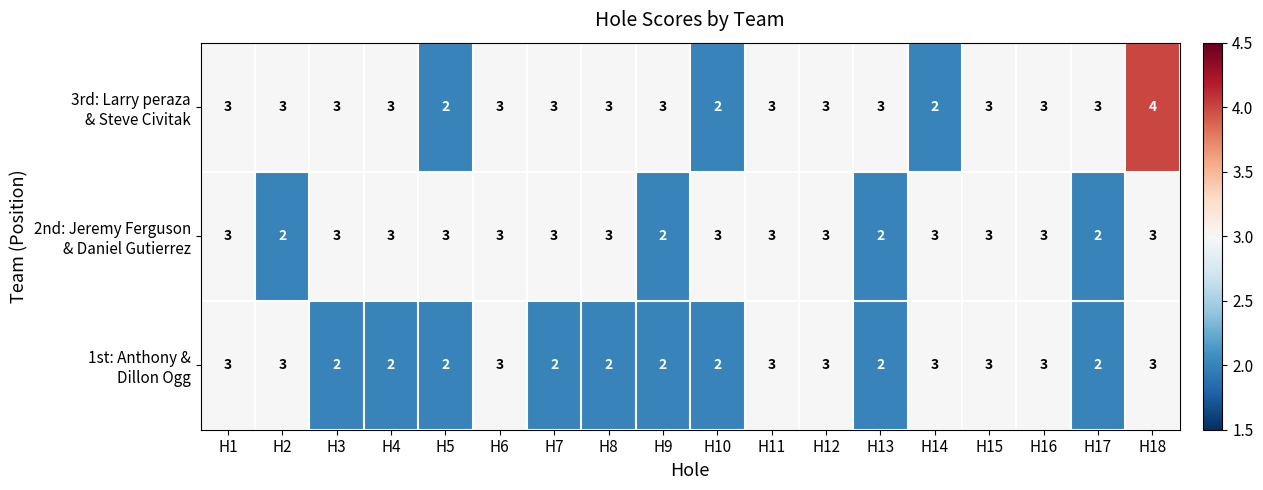

What is the maximum value shown in the chart?

4